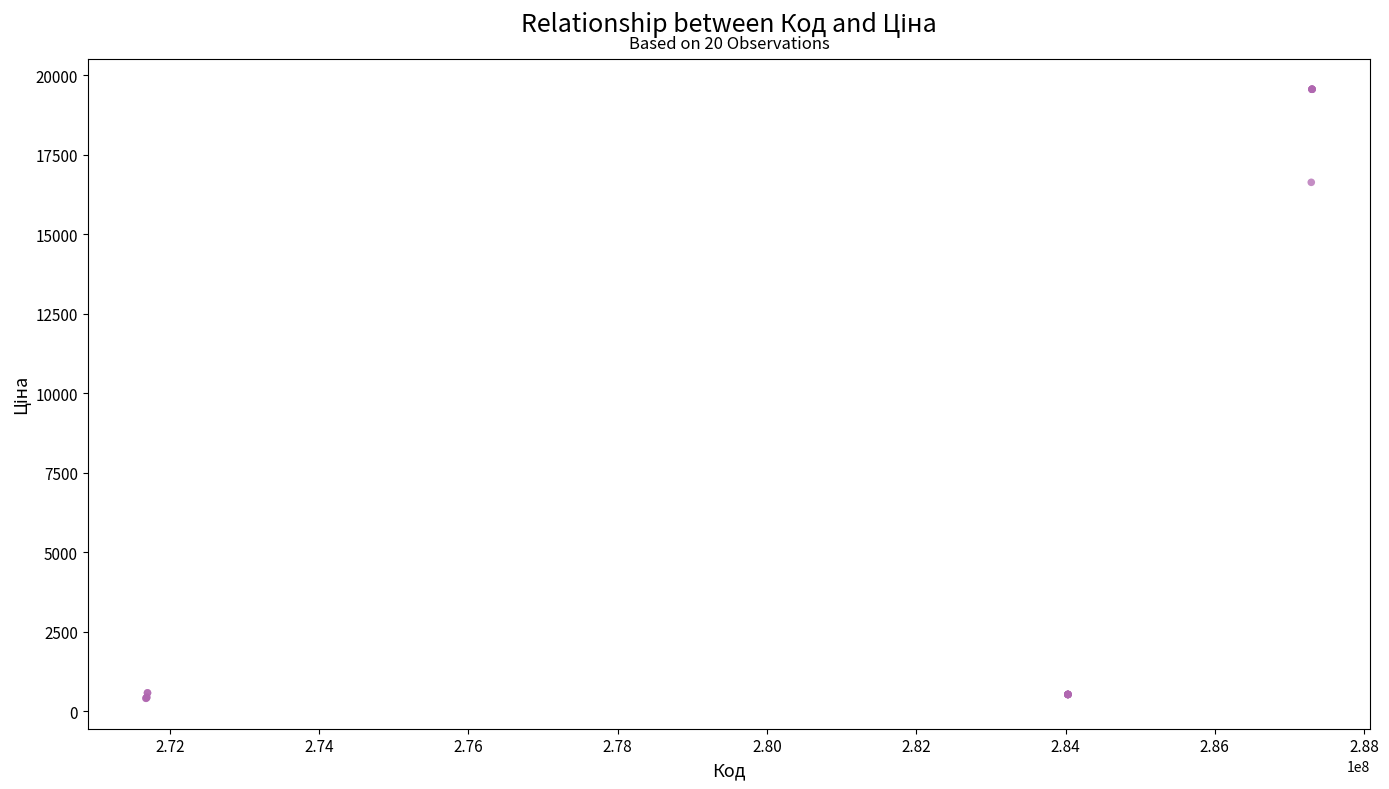

What Y value in the scatter plot is closest to 9986?

16636.8